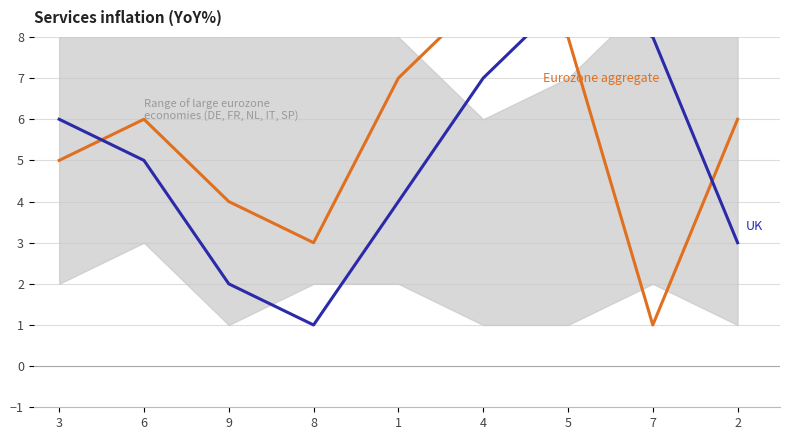

The value of UK at 3 is 2. True or false?

False